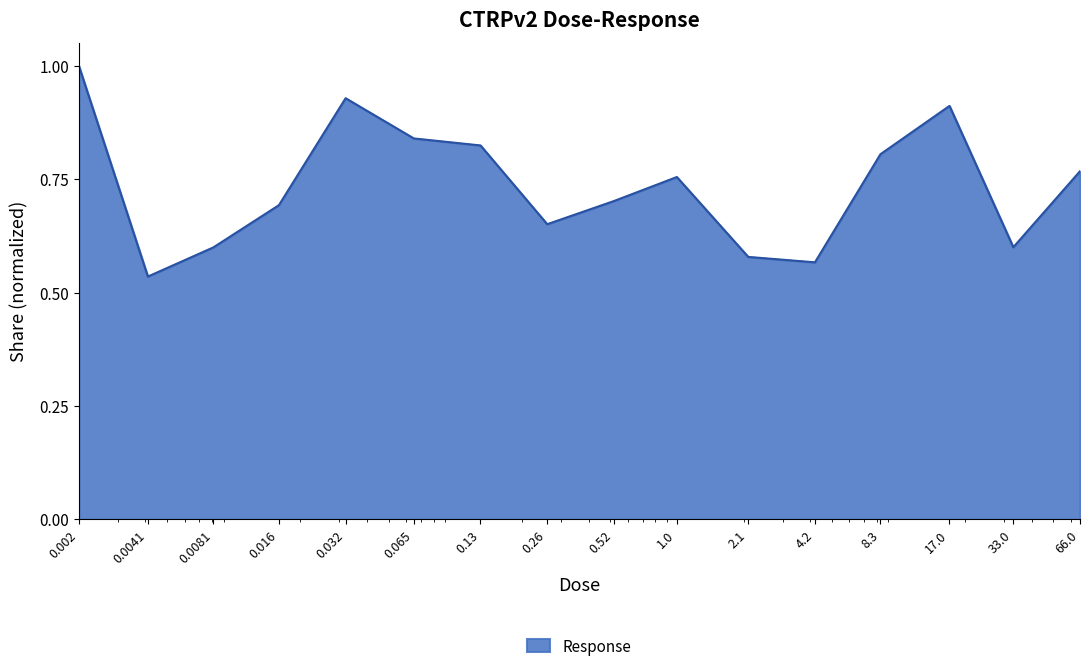

True or false: there are more than 1 points higher than both neighbors.

True